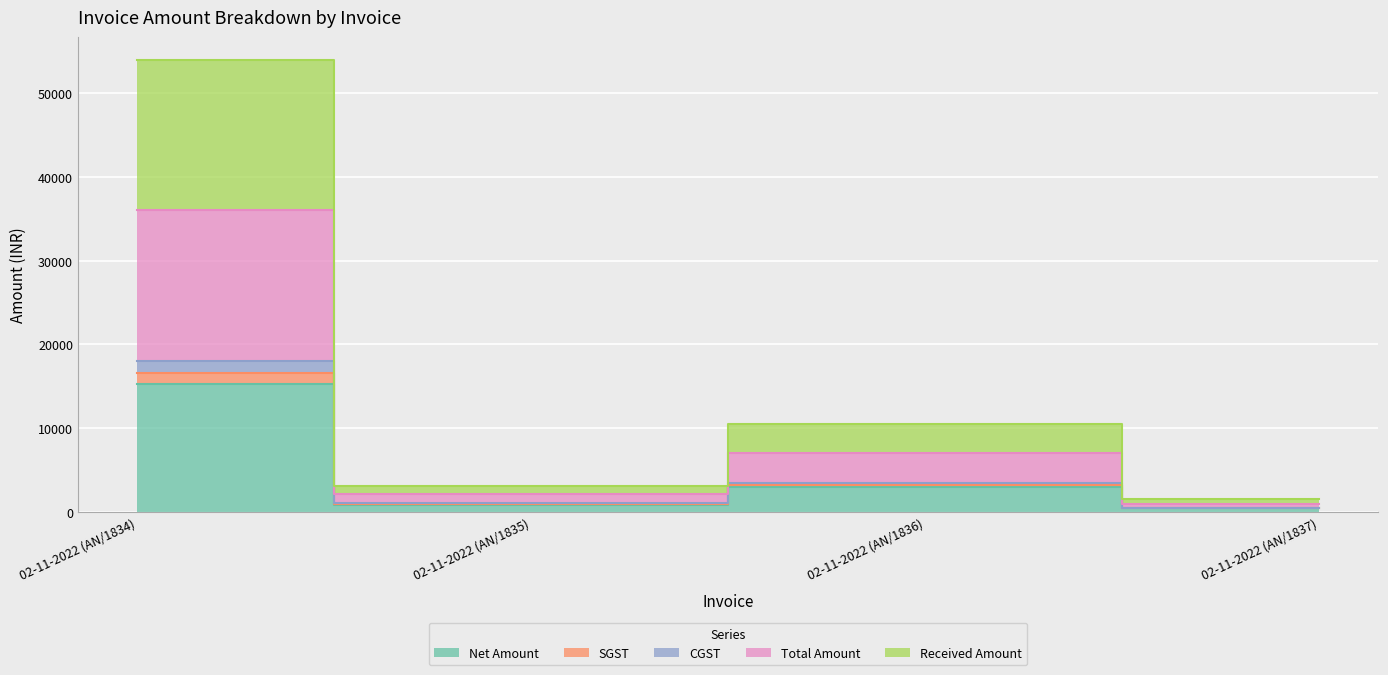

True or false: CGST and SGST intersect in this chart.

False